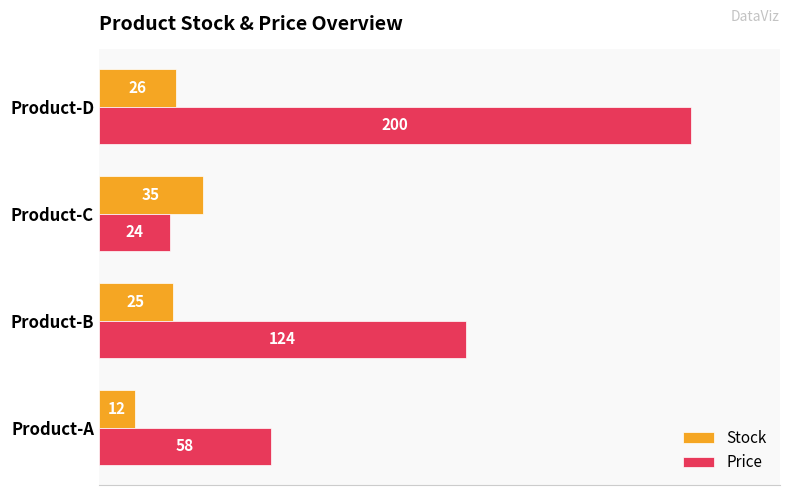

Rank the series by their average value, from lowest to highest.

Stock, Price